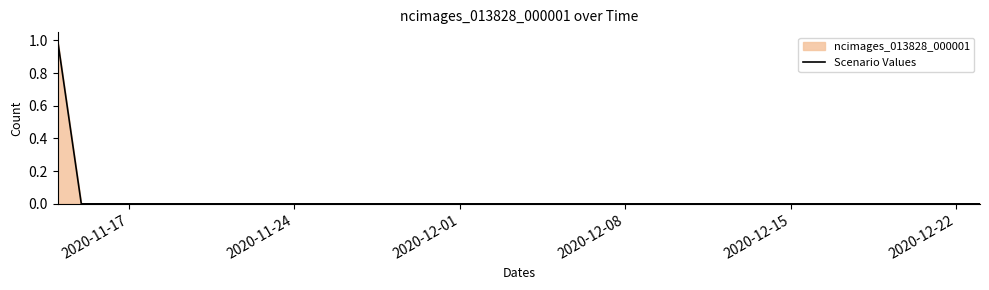

Reading left to right, extract all data points from this chart.

1	0	0	0	0	0	0	0	0	0	0	0	0	0	0	0	0	0	0	0	0	0	0	0	0	0	0	0	0	0	0	0	0	0	0	0	0	0	0	0